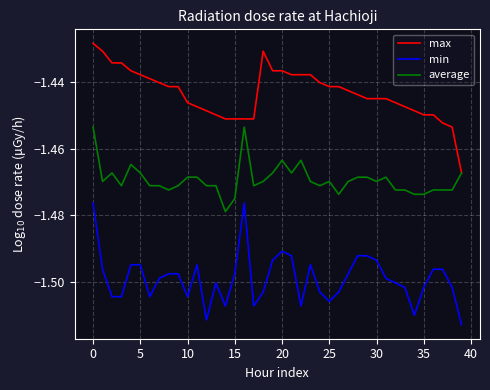

Which series has the largest range (max minus min)?

max